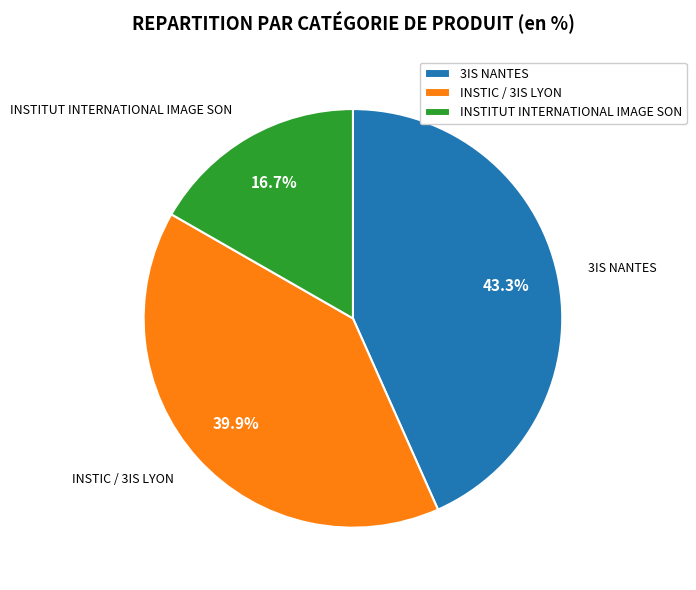

To the nearest percent, what is the average slice percentage?

33%